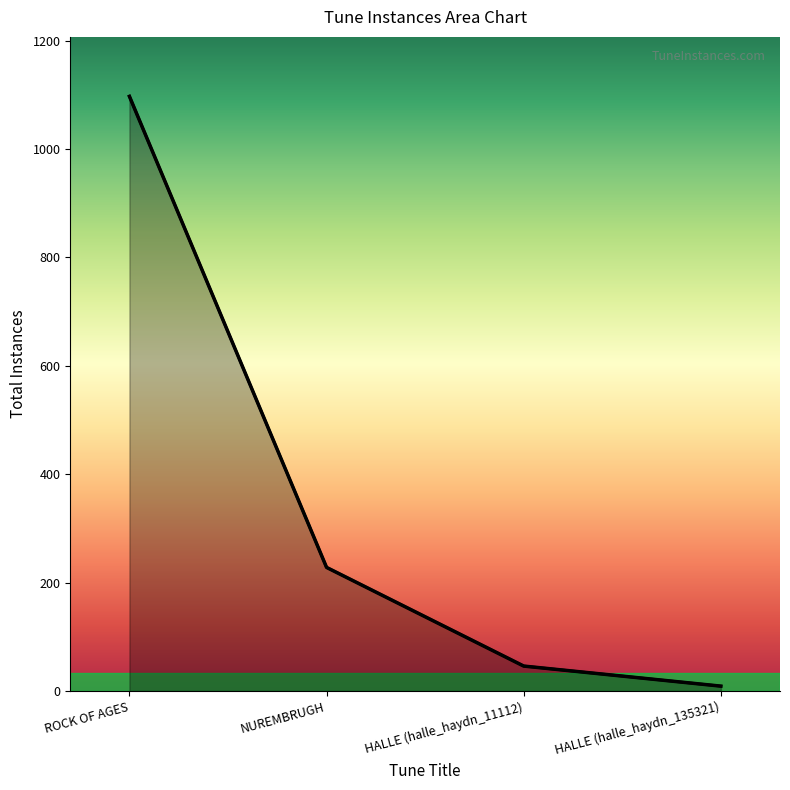

List the labels in order of value, smallest first.

HALLE (halle_haydn_135321), HALLE (halle_haydn_11112), NUREMBRUGH, ROCK OF AGES